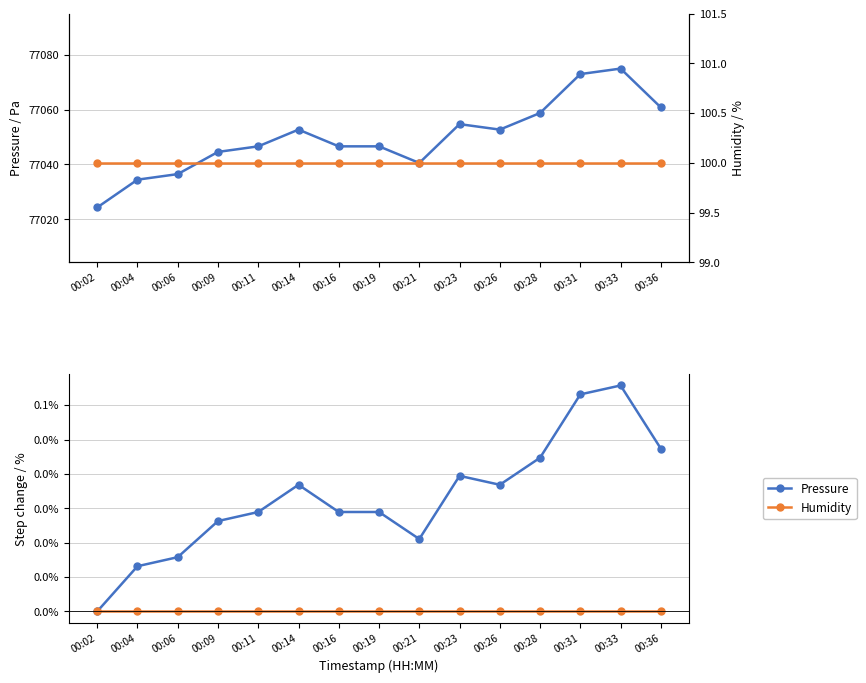

Which series has the largest range (max minus min)?

Pressure